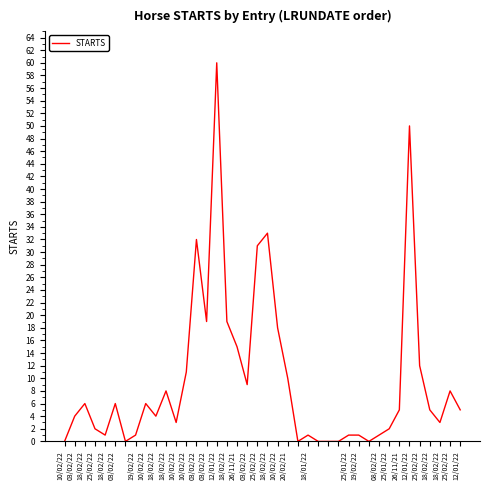

What is the maximum value shown in the chart?

60